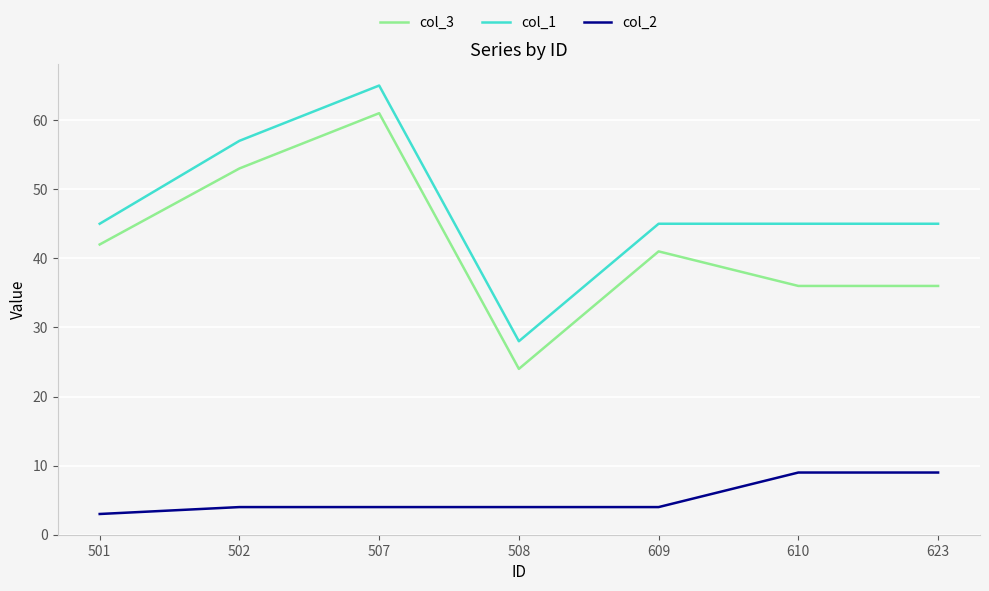

Is it true that col_3 equals 37 at 508?

False